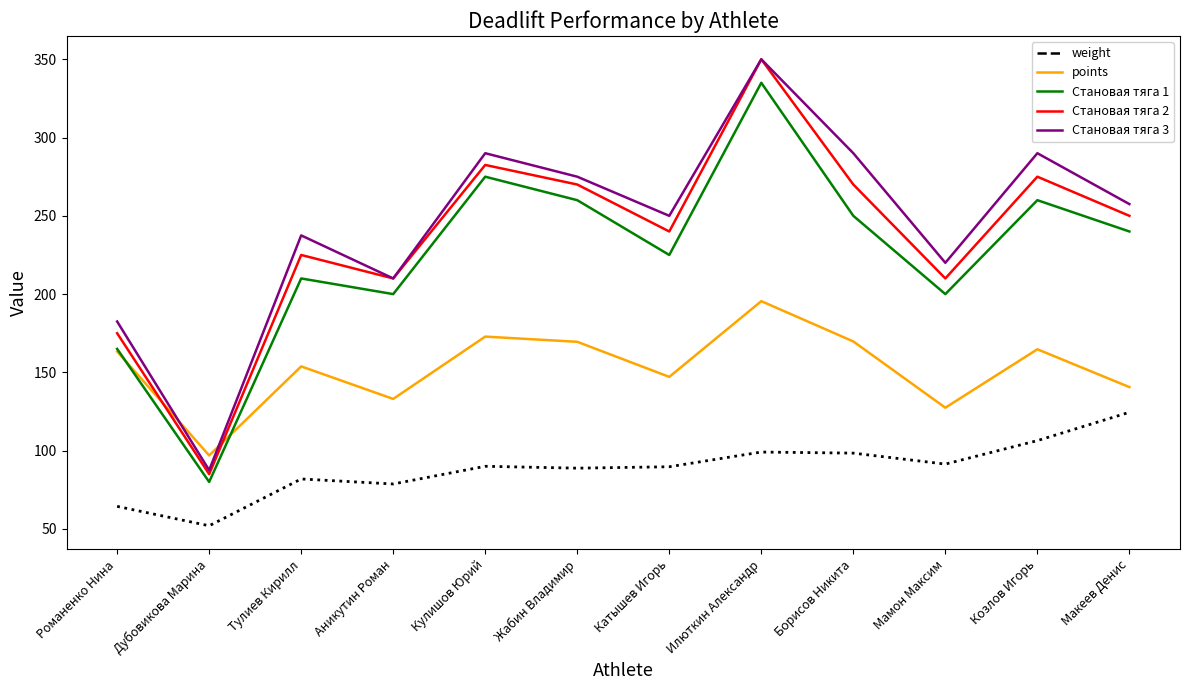

Which series has the widest spread of values?

Становая тяга 2